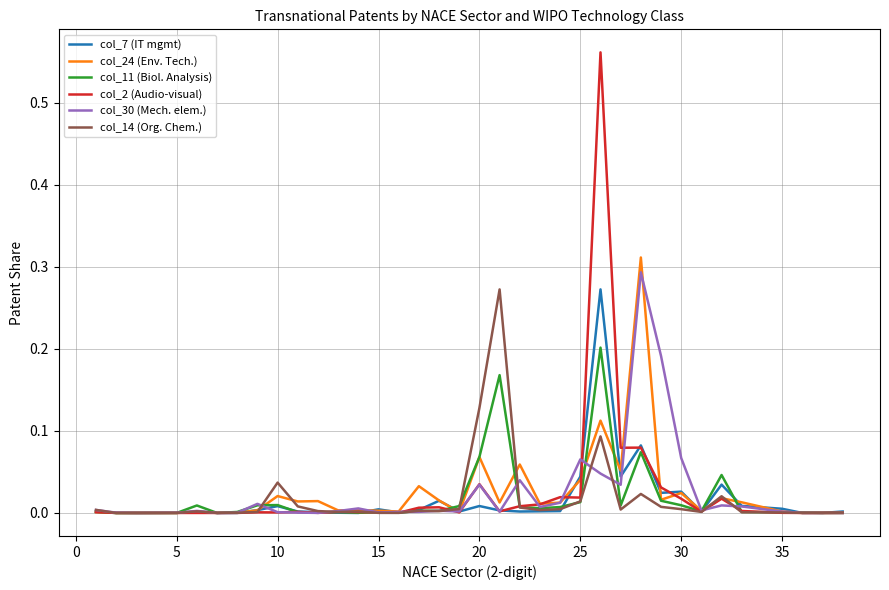

Which series has the largest range (max minus min)?

col_2 (Audio-visual)